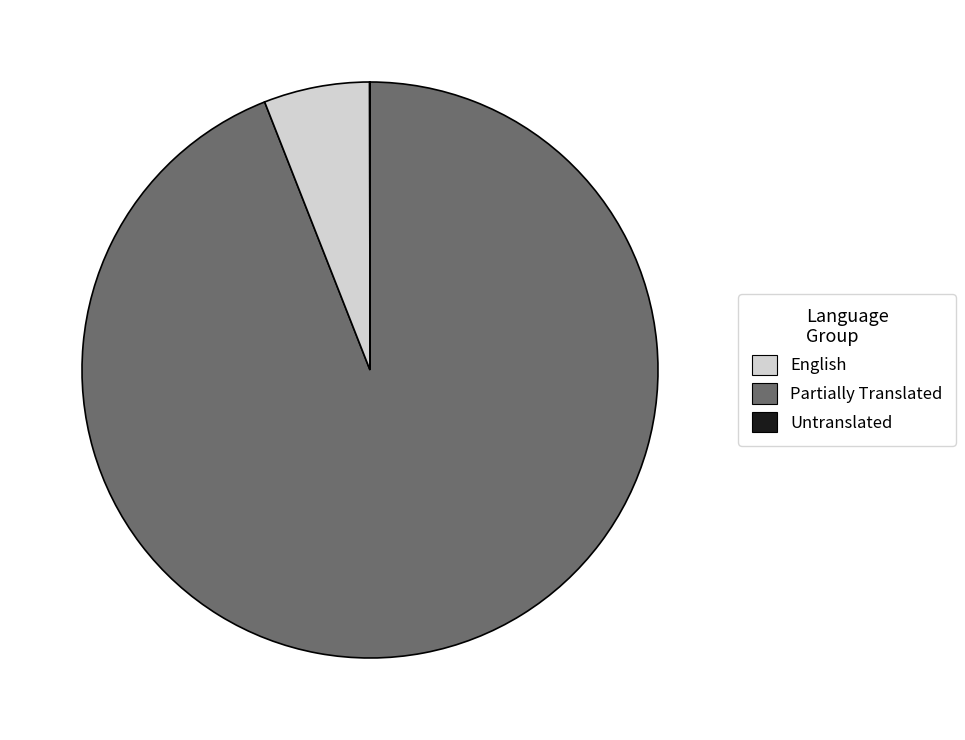

The English slice represents 81% of the pie. True or false?

False